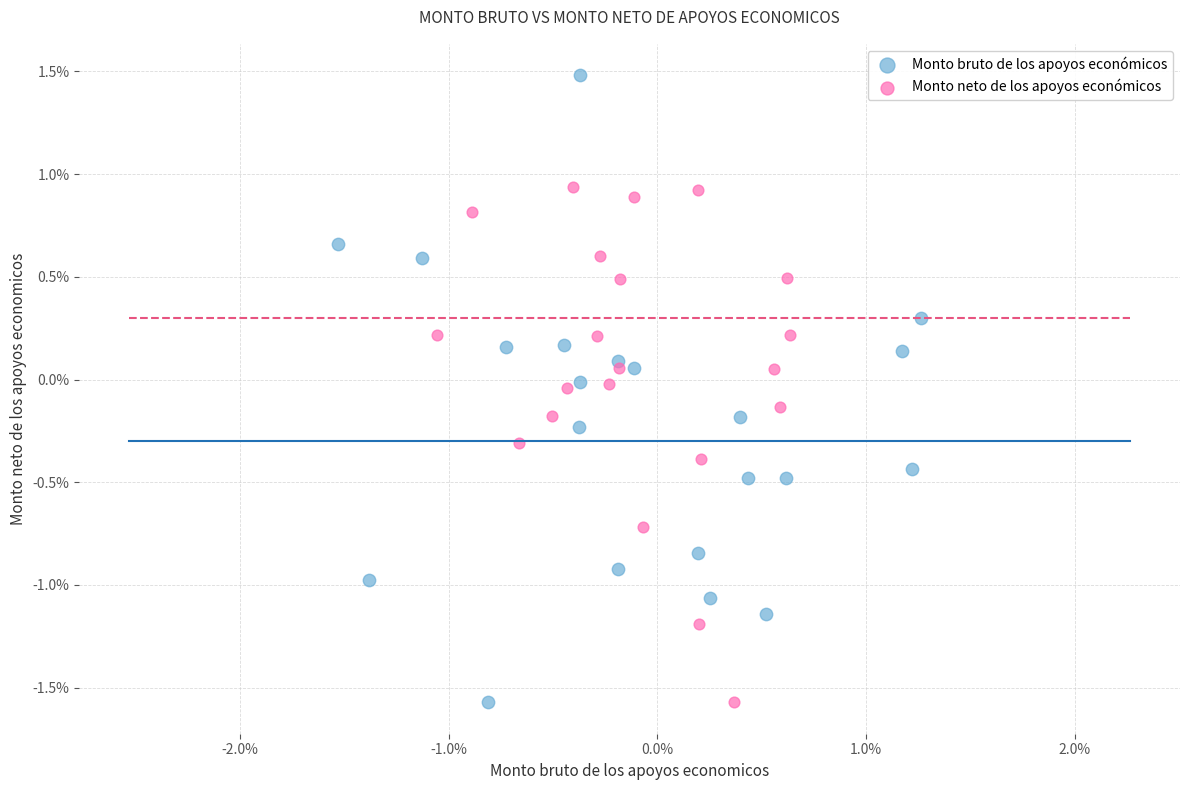

What are all the series names shown in the legend?

Monto bruto de los apoyos económicos, Monto neto de los apoyos económicos